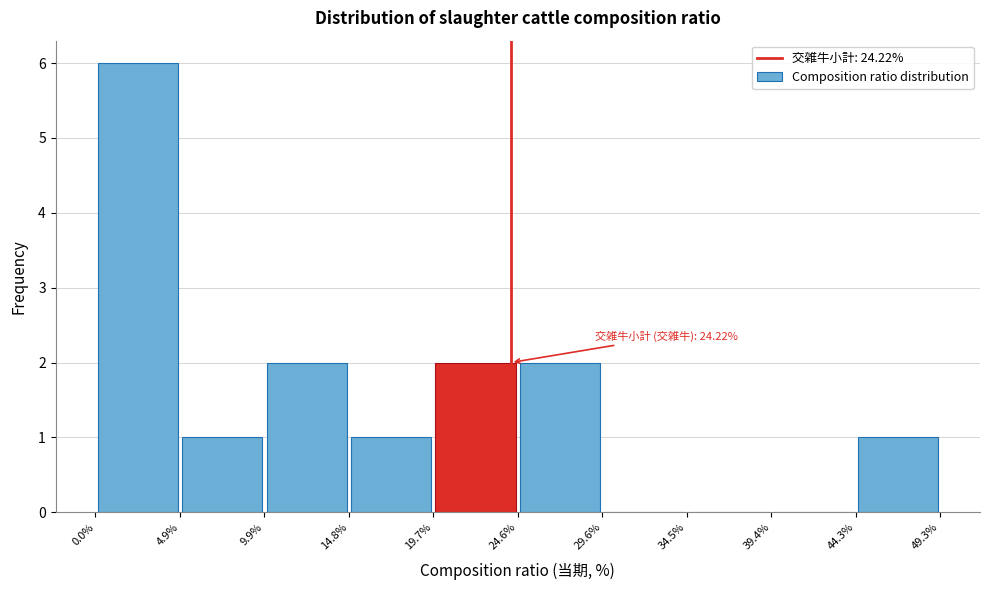

Over which range of the x-axis is the bar tallest?

0.0% to 4.9%